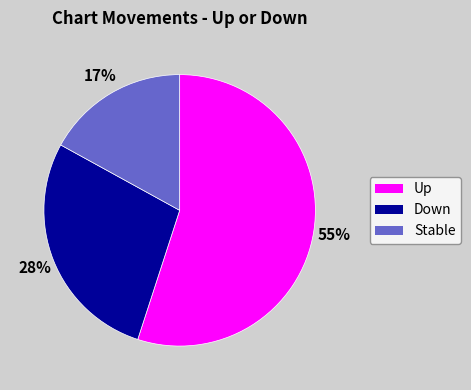

Is it true that Down is 28% of the pie?

True